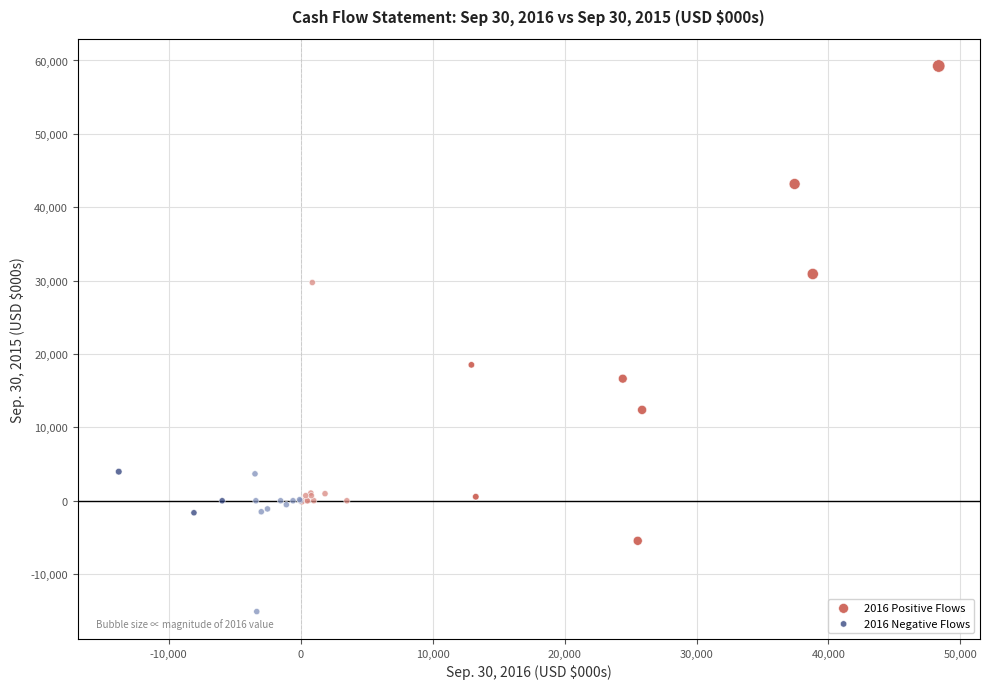

Which series contains the lowest Y value?

2016 Negative Flows